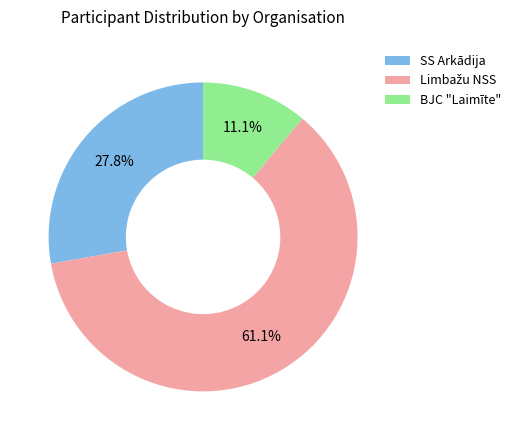

Which category has the smallest portion of the pie?

BJC "Laimīte"